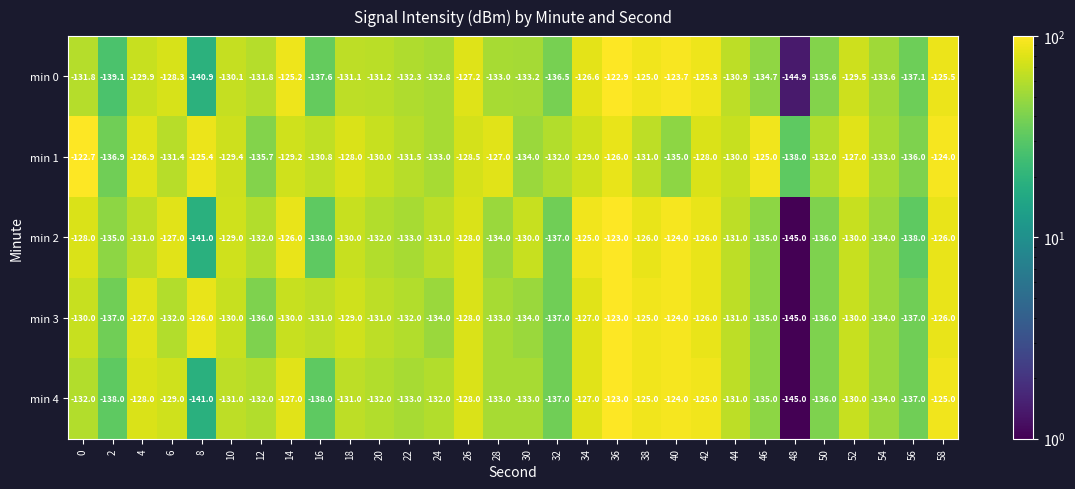

What is the smallest value displayed?

-145.0